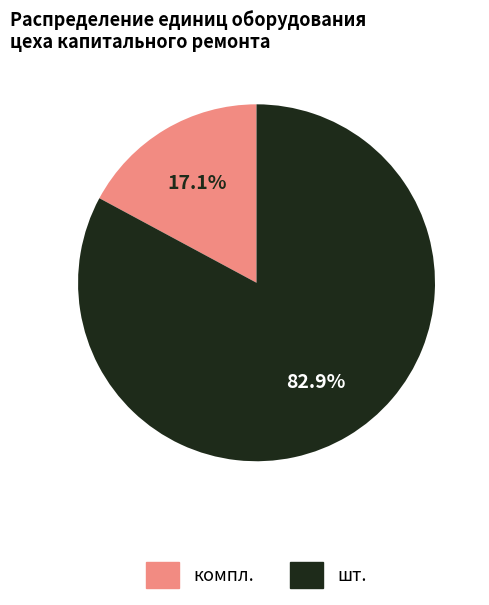

Is there a majority slice in this chart?

Yes